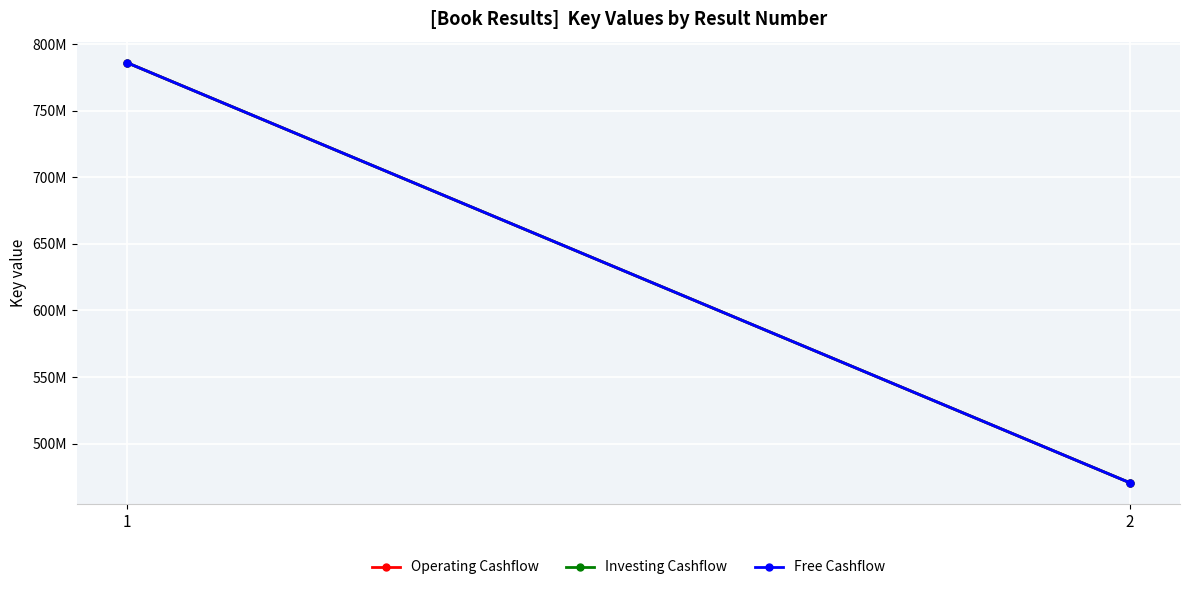

Is it true that Operating Cashflow equals 470539980 at 2?

True